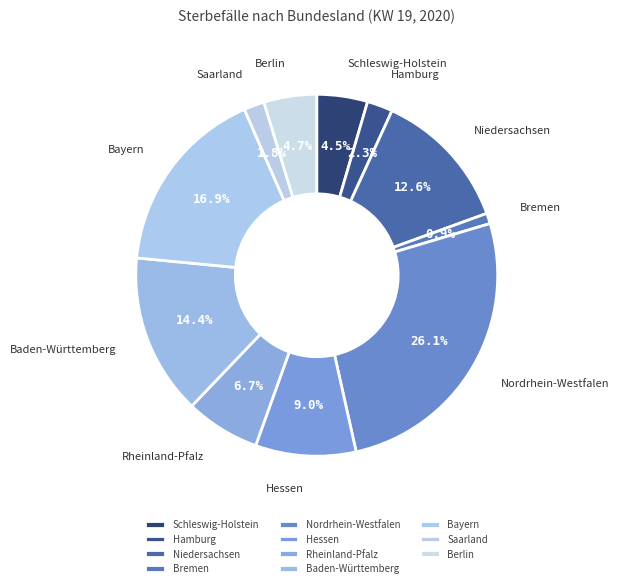

Is the sum of Niedersachsen and Schleswig-Holstein greater than half?

No